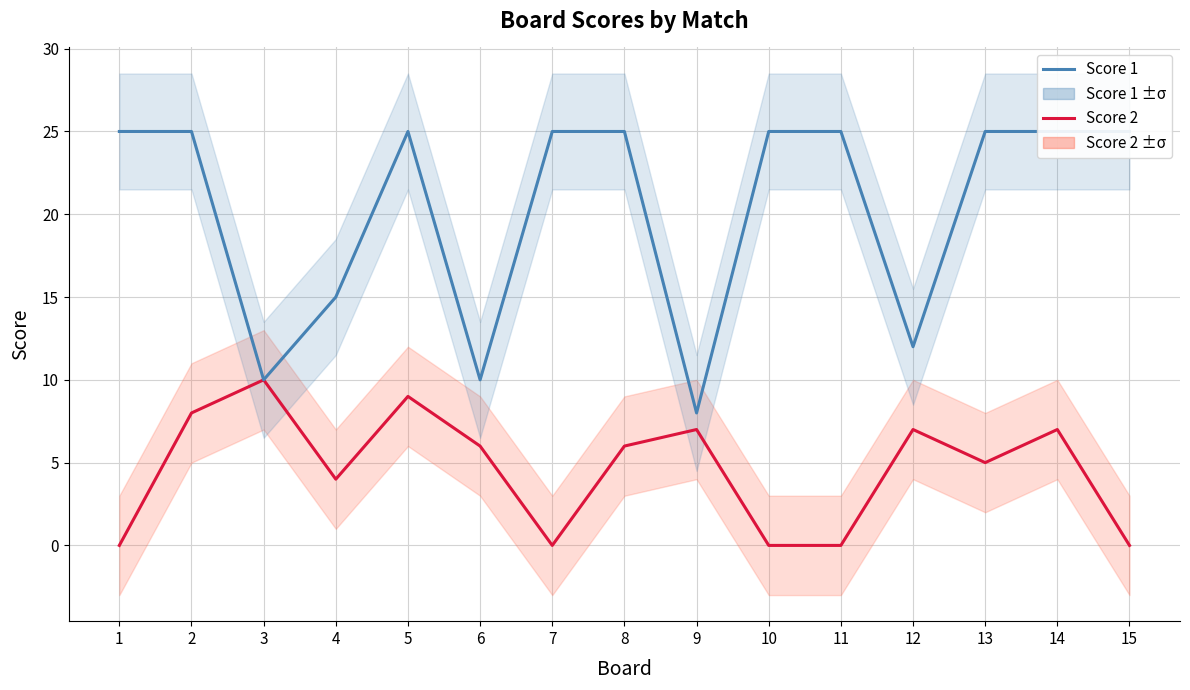

The value of Score 1 at 2 is 12. True or false?

False